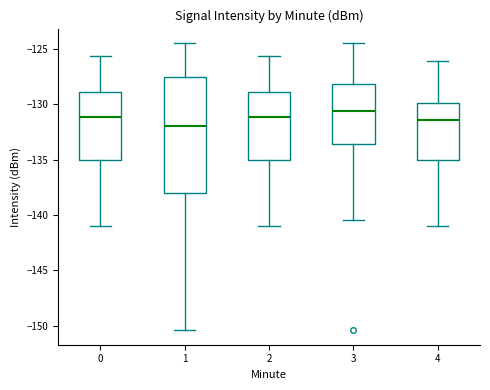

Reading left to right, transcribe this box plot: for each box, give where its median line is, the range the box spans, and where its two whiskers end, as read against the y-axis. The values are not printed on the chart, so give them approximately, as read against the axis.

0: median -131.0, box -135.0 to -129.0, whiskers -141.0 to -125.5
1: median -132.0, box -138.0 to -127.5, whiskers -150.5 to -124.5
2: median -131.0, box -135.0 to -129.0, whiskers -141.0 to -125.5
3: median -130.5, box -133.5 to -128.0, whiskers -140.5 to -124.5
4: median -131.5, box -135.0 to -130.0, whiskers -141.0 to -126.0